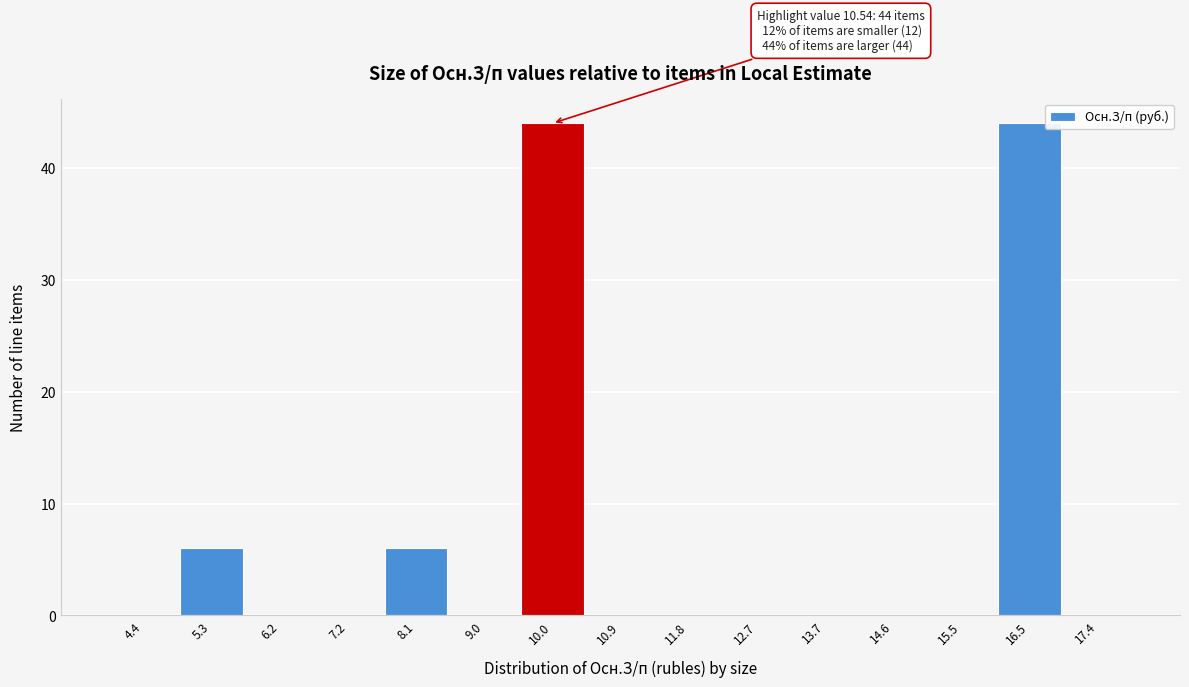

Reading left to right, what are all the values shown in this chart?

4.4=0	5.3=6	6.2=0	7.2=0	8.1=6	9.0=0	10.0=44	10.9=0	11.8=0	12.7=0	13.7=0	14.6=0	15.5=0	16.5=44	17.4=0